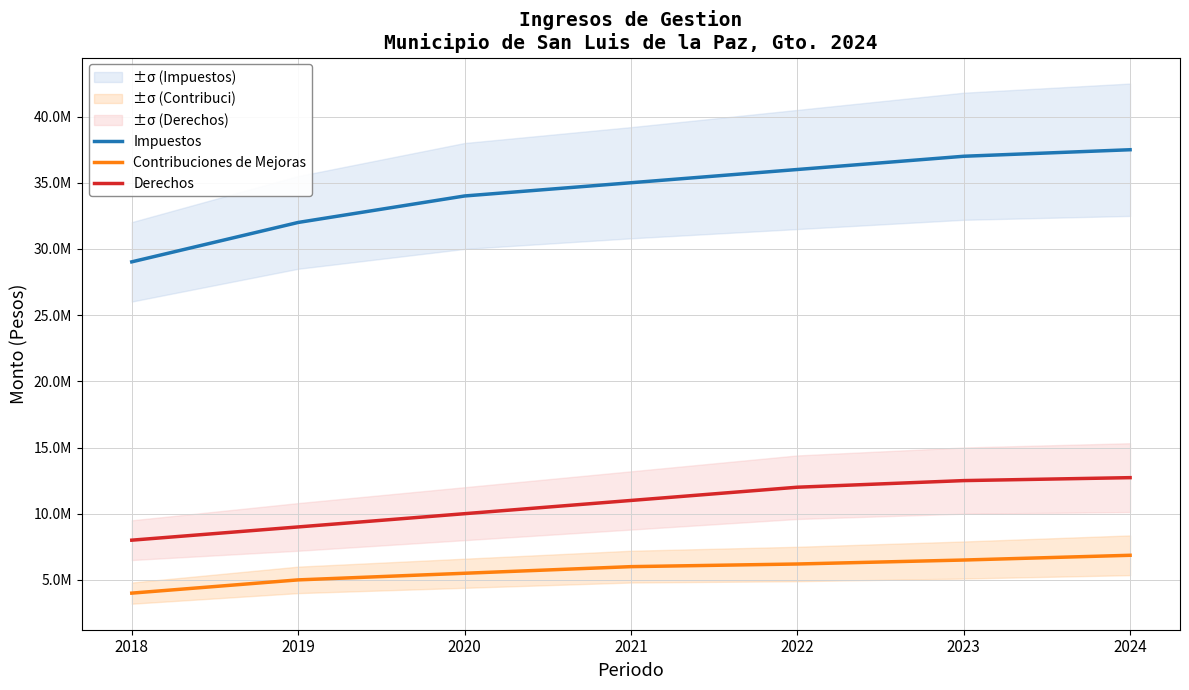

What are all the series names shown in the legend?

Impuestos, Contribuciones de Mejoras, Derechos